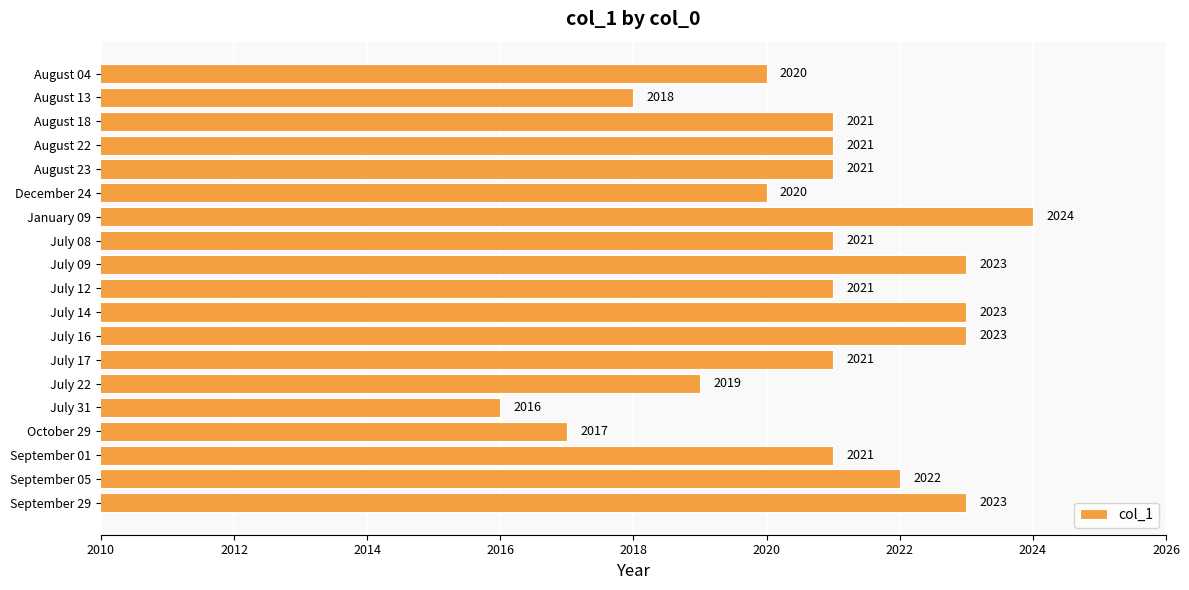

Count the number of data series in this chart.

1